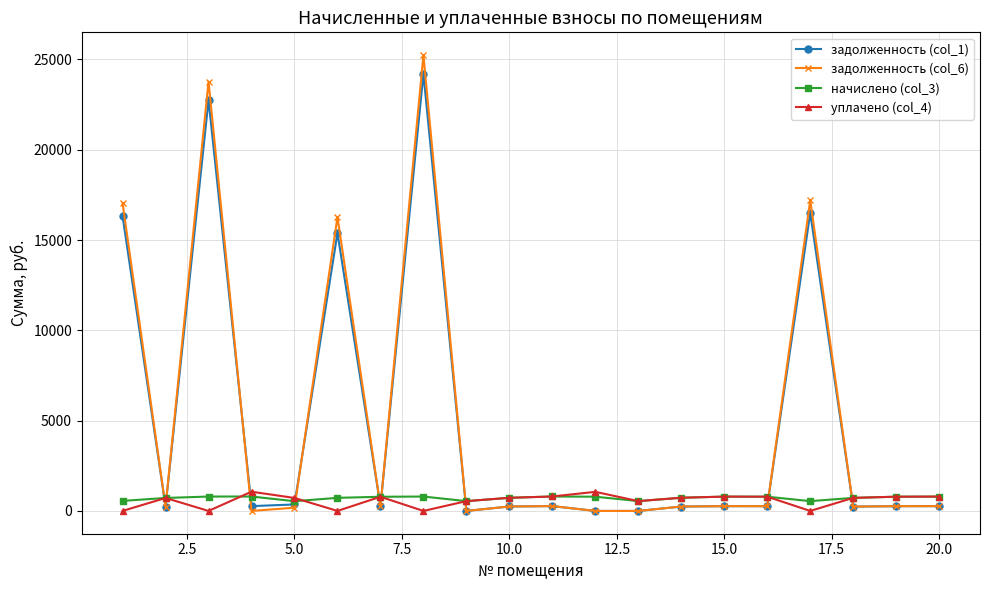

What is the value of the задолженность (col_1) point at the 3rd from the left?

22754.6